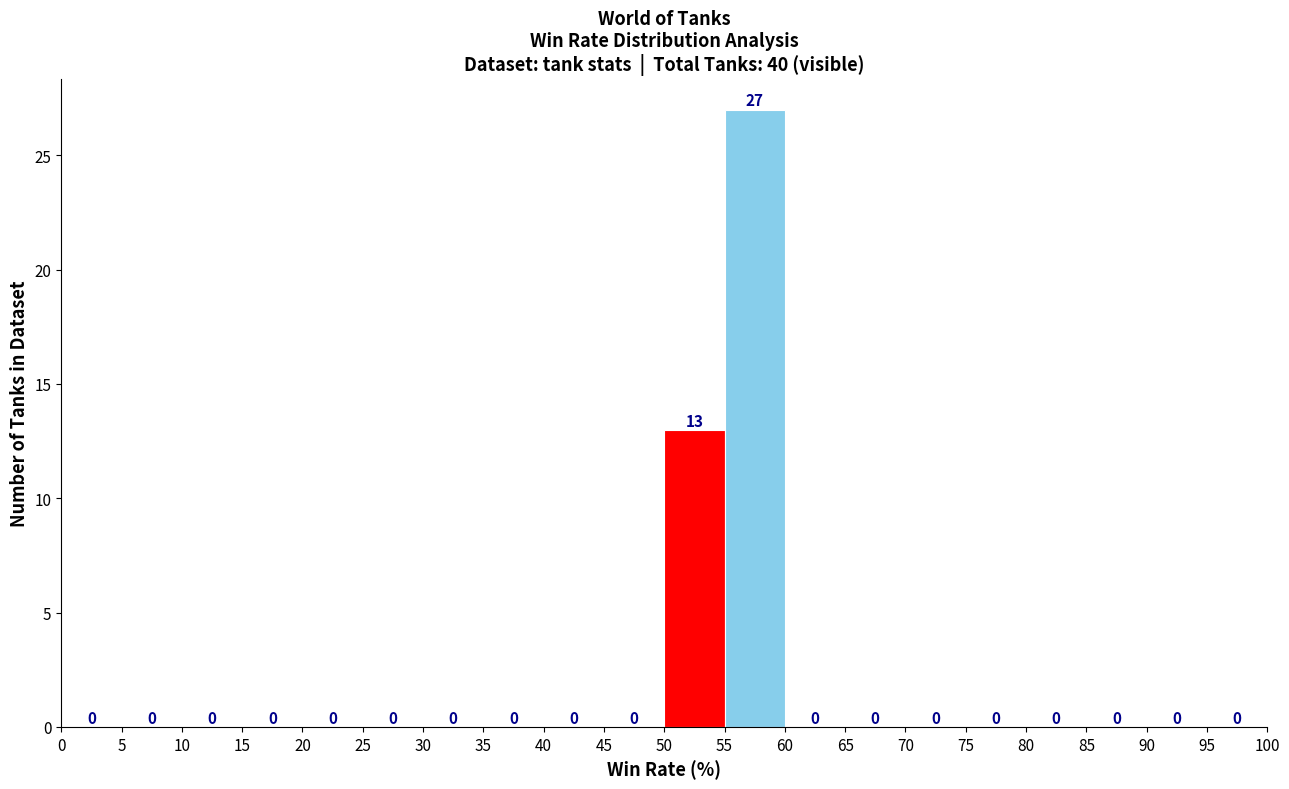

Reading left to right, list every bar in this chart as the range it spans on the x-axis followed by its height.

0 to 5: 0
5 to 10: 0
10 to 15: 0
15 to 20: 0
20 to 25: 0
25 to 30: 0
30 to 35: 0
35 to 40: 0
40 to 45: 0
45 to 50: 0
50 to 55: 13
55 to 60: 27
60 to 65: 0
65 to 70: 0
70 to 75: 0
75 to 80: 0
80 to 85: 0
85 to 90: 0
90 to 95: 0
95 to 100: 0